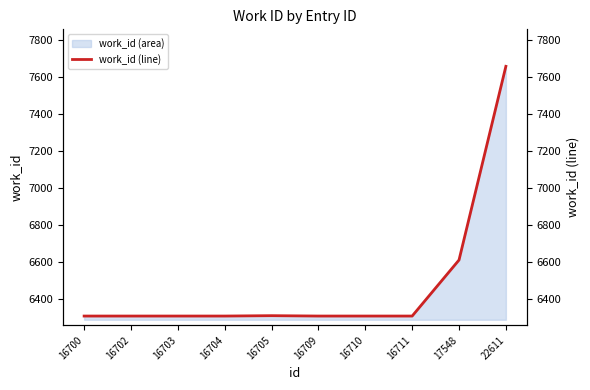

Reading left to right, extract all data points from this chart.

16700=6309	16702=6309	16703=6309	16704=6309	16705=6311	16709=6309	16710=6309	16711=6309	17548=6612	22611=7659